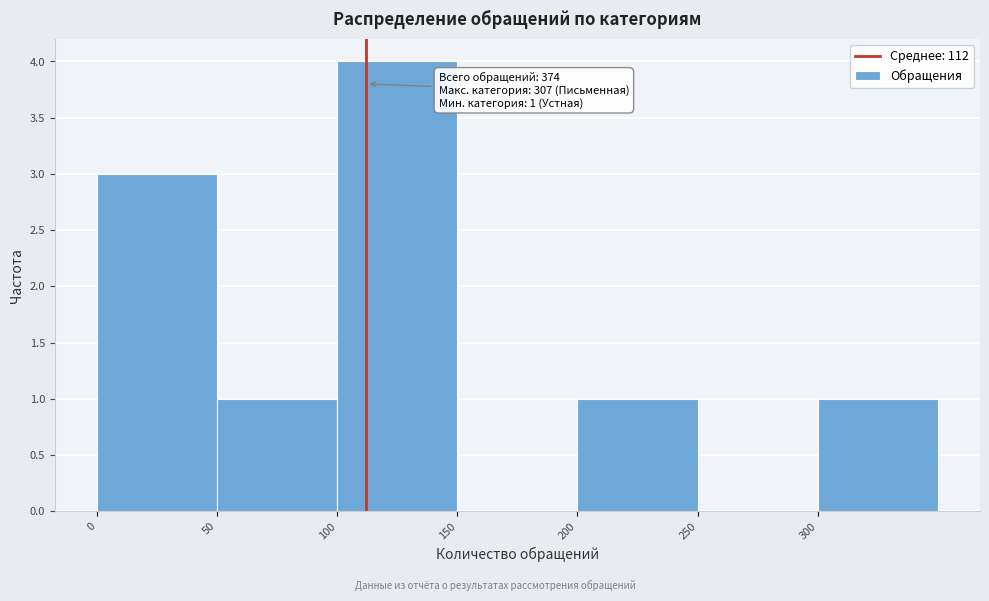

Over which range of the x-axis is the bar tallest?

100 to 150